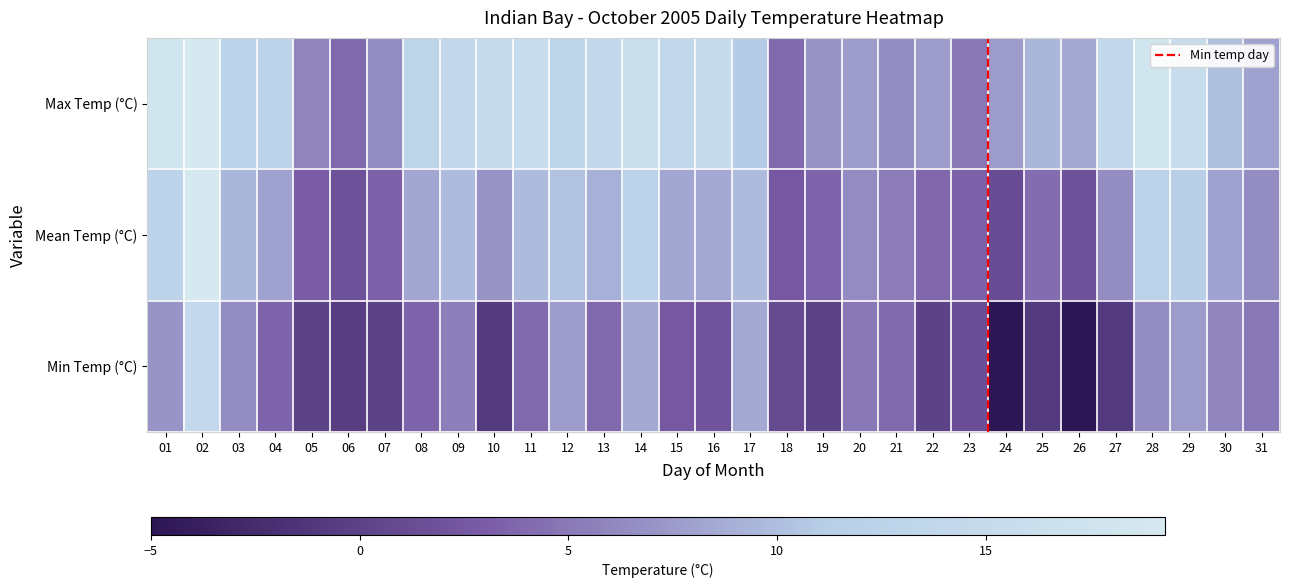

At which category does the chart reach its peak across all series?

02